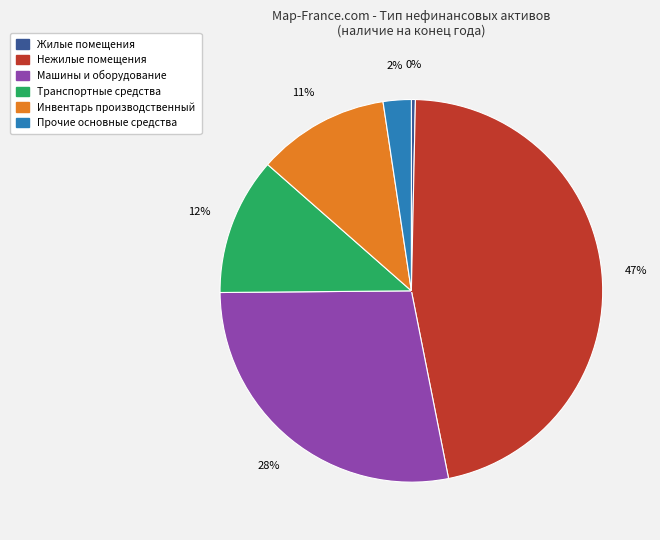

The Машины и оборудование slice represents 28% of the pie. True or false?

True